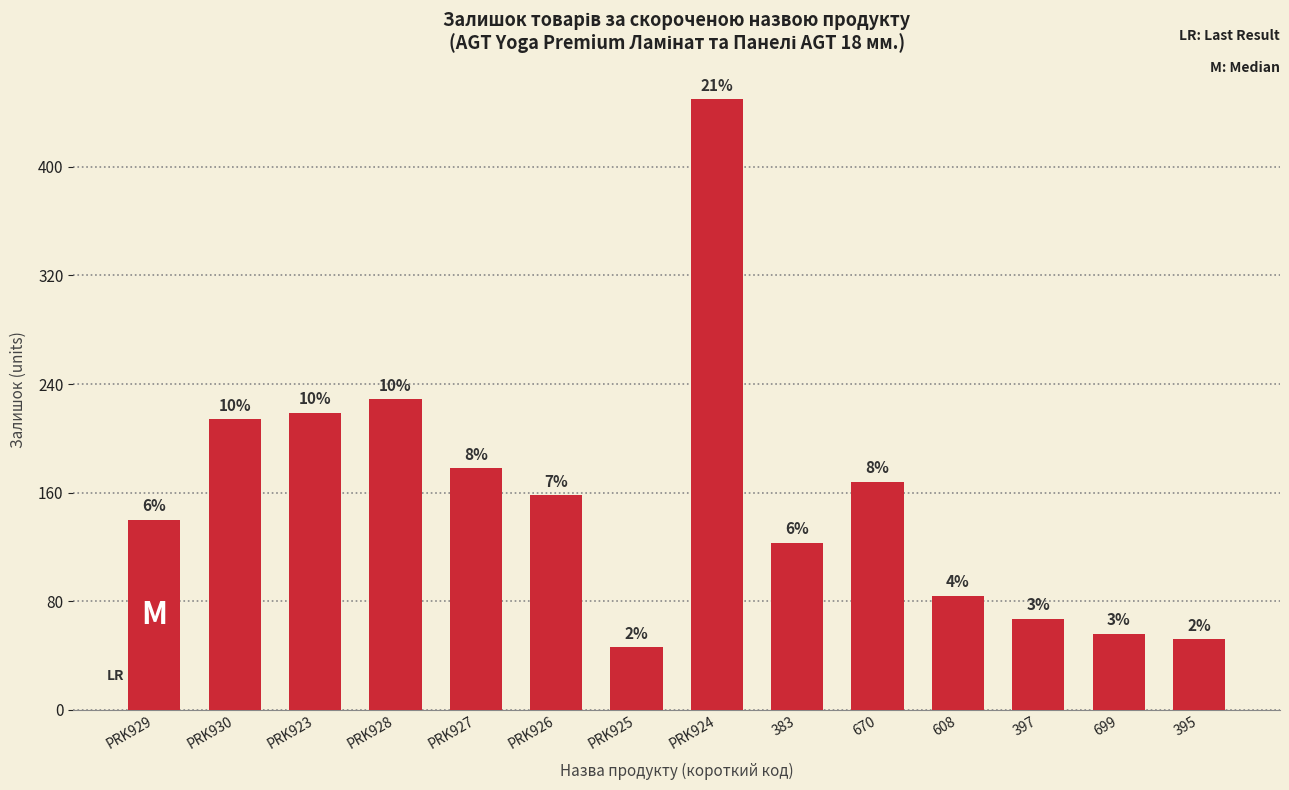

What is the maximum value shown in the chart?

450